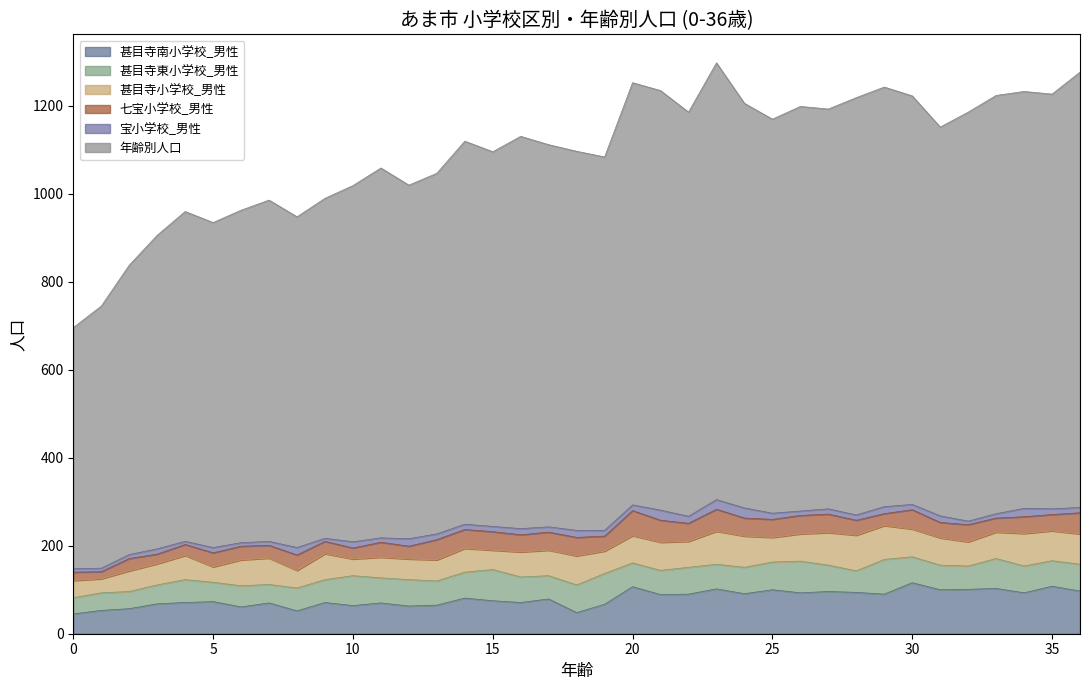

In 甚目寺東小学校_男性, how many points are lower than both neighbors (excluding endpoints)?

11